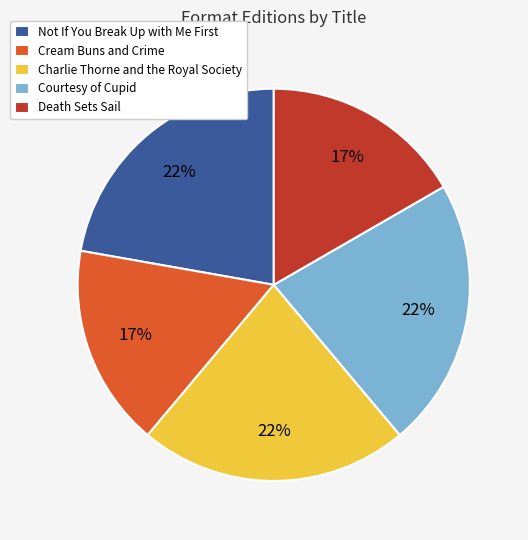

To the nearest percent, what is the combined percentage of Cream Buns and Crime and Courtesy of Cupid?

39%